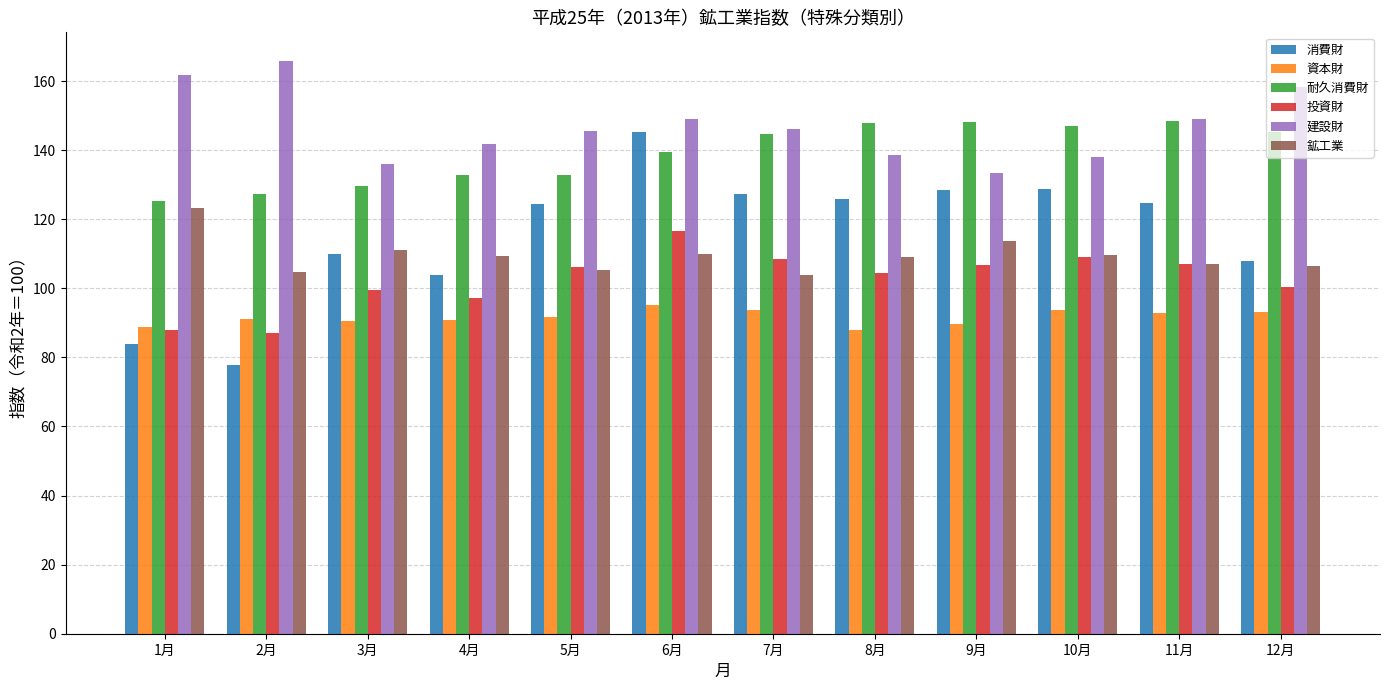

Where does the 投資財 series first go above 106?

5月